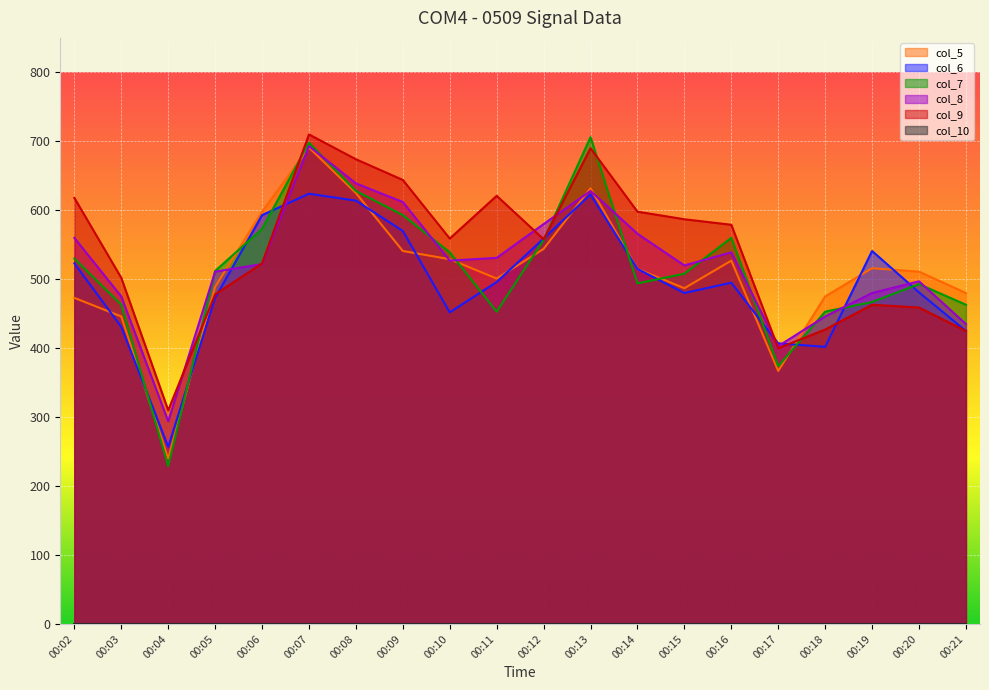

How many data points in col_6 are above 496?

9